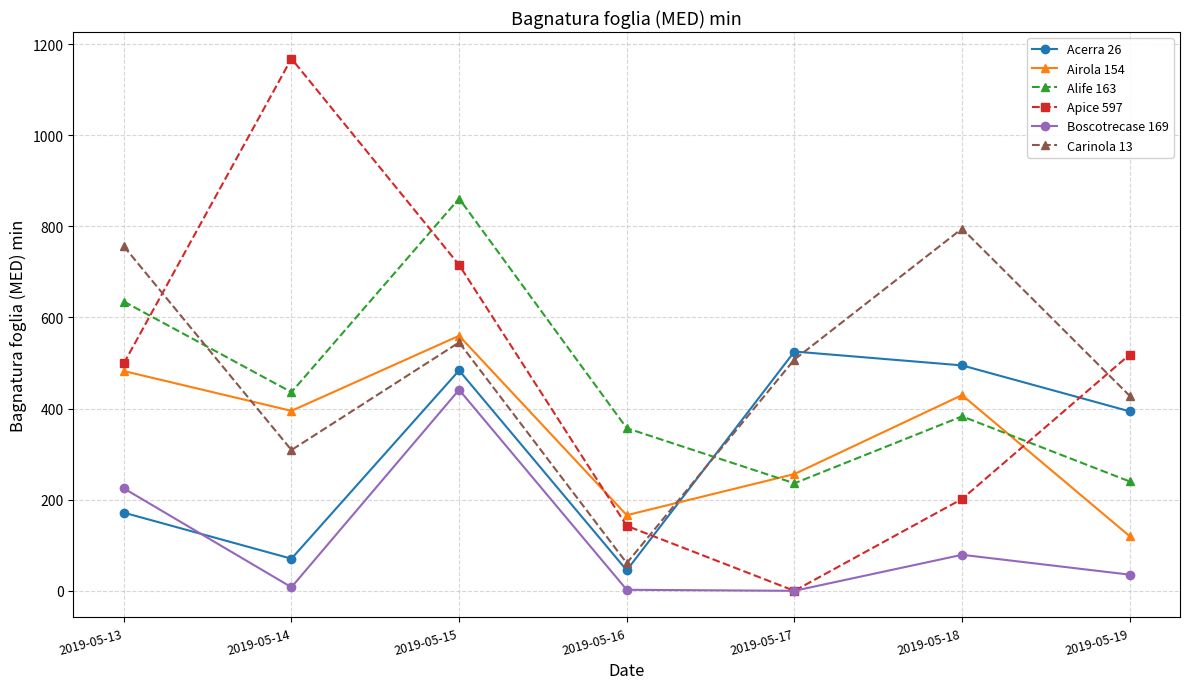

Which series changed the most between 2019-05-16 and 2019-05-18?

Carinola 13